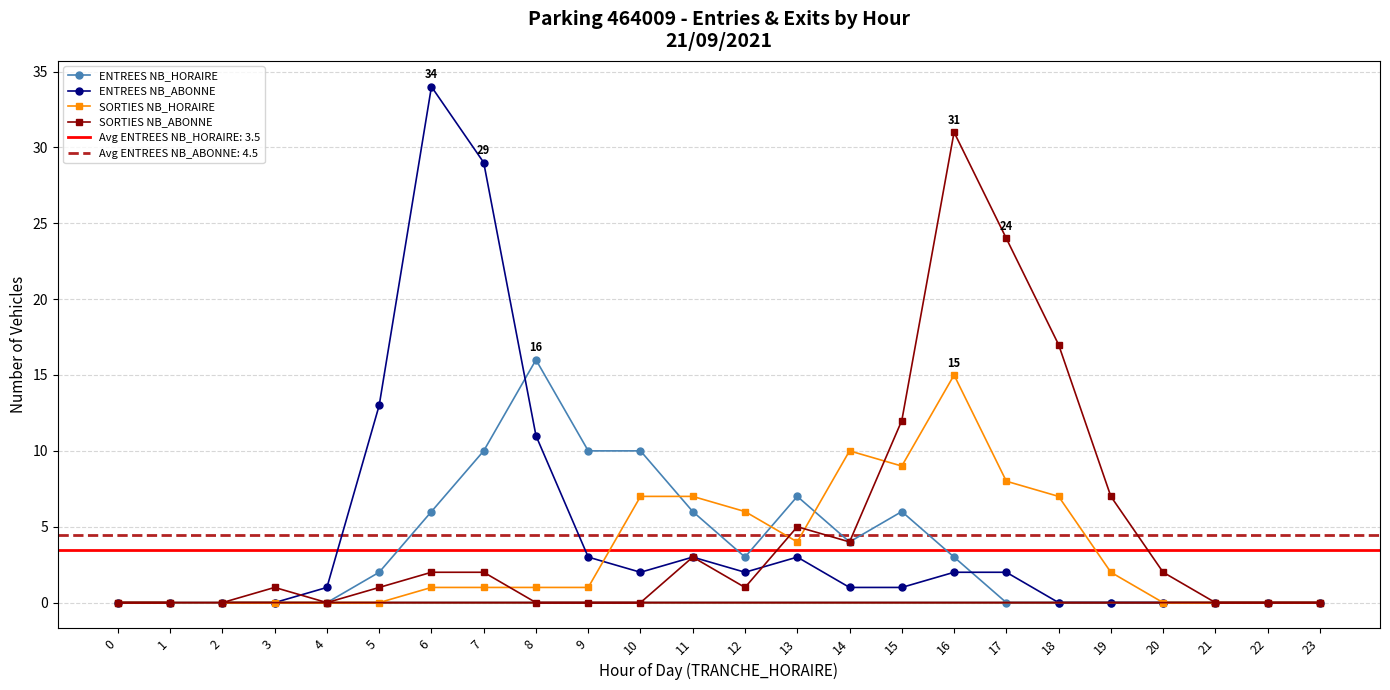

Is the value of ENTREES NB_HORAIRE at 11 greater than the value of SORTIES NB_ABONNE at 8?

Yes